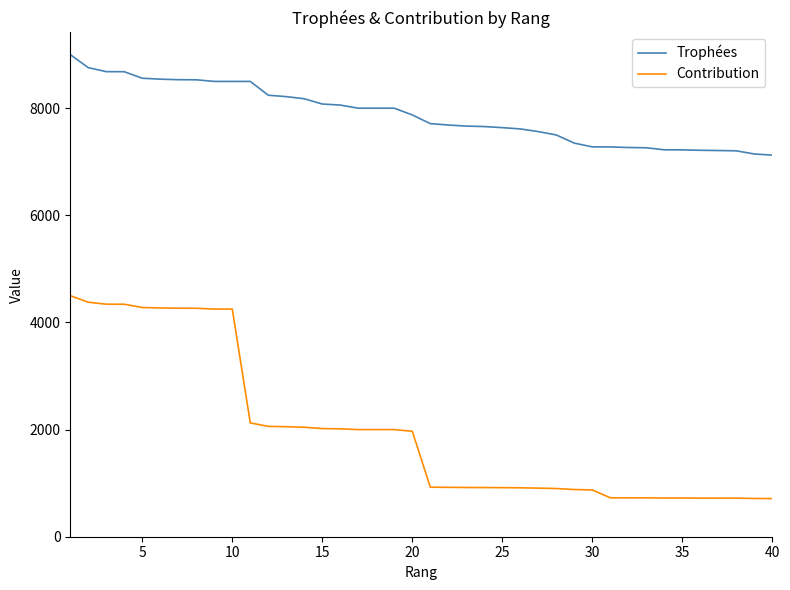

What is the difference between the maximum and minimum values in the Trophées series?

1876